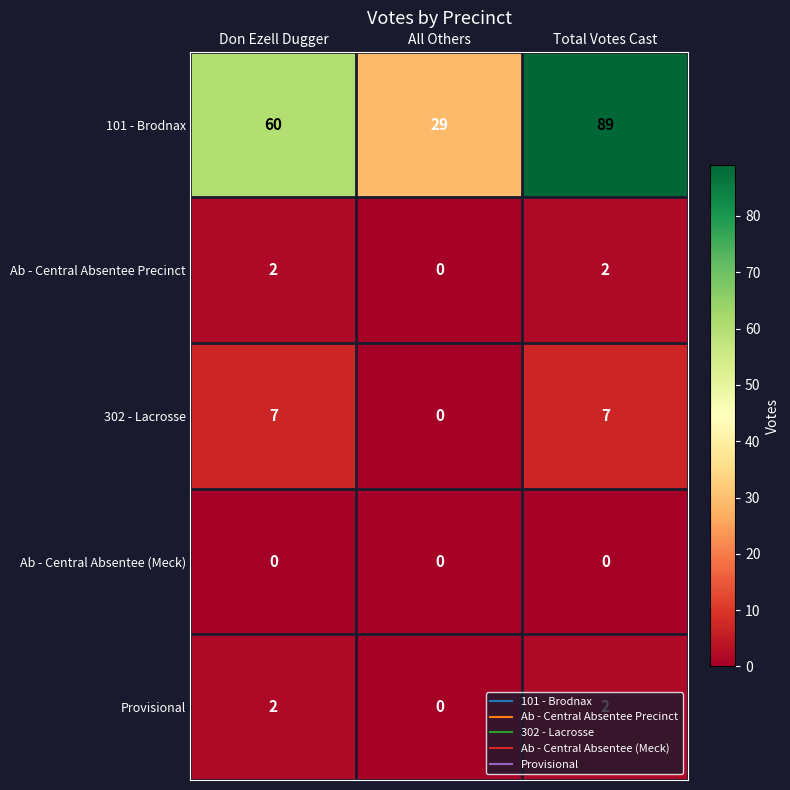

What is the difference between the maximum and minimum values in the 101 - Brodnax series?

60